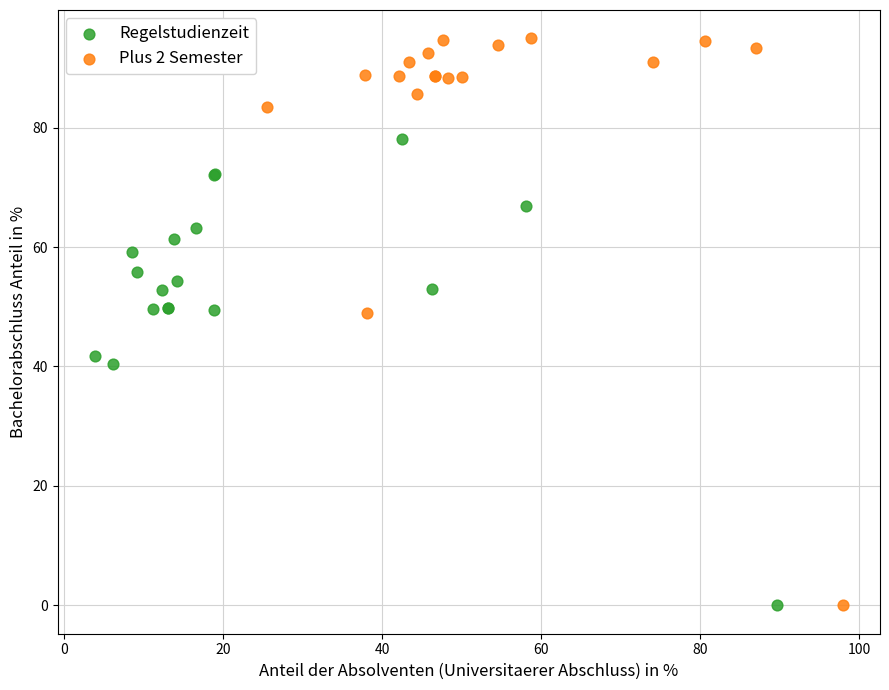

Which series reaches the maximum Y coordinate?

Plus 2 Semester